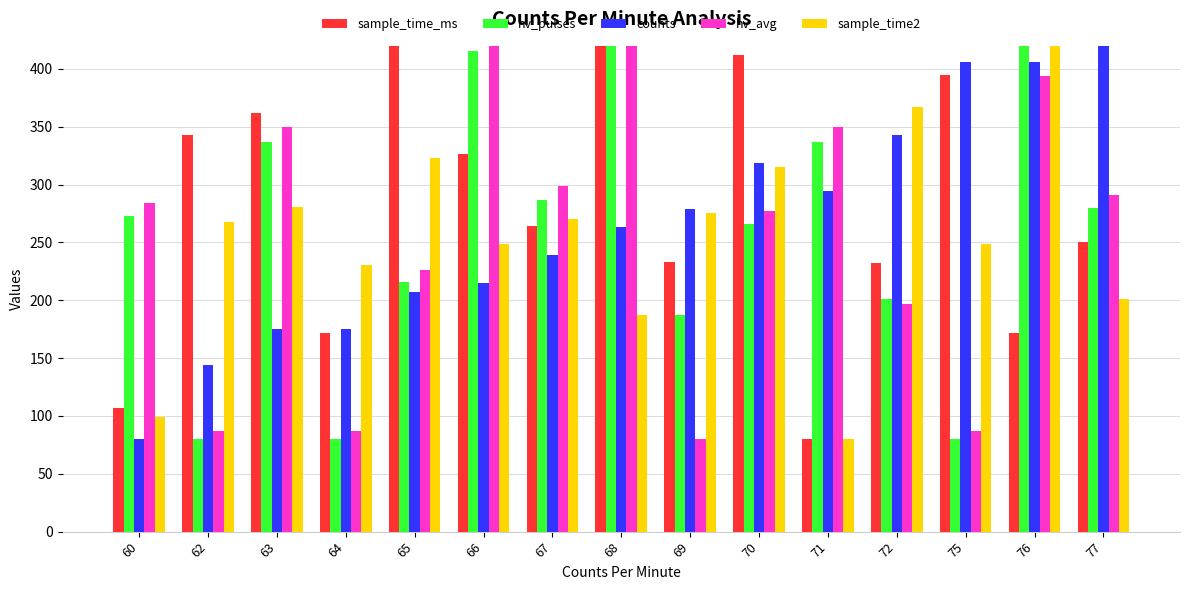

How many values in the counts series are below 262?

7